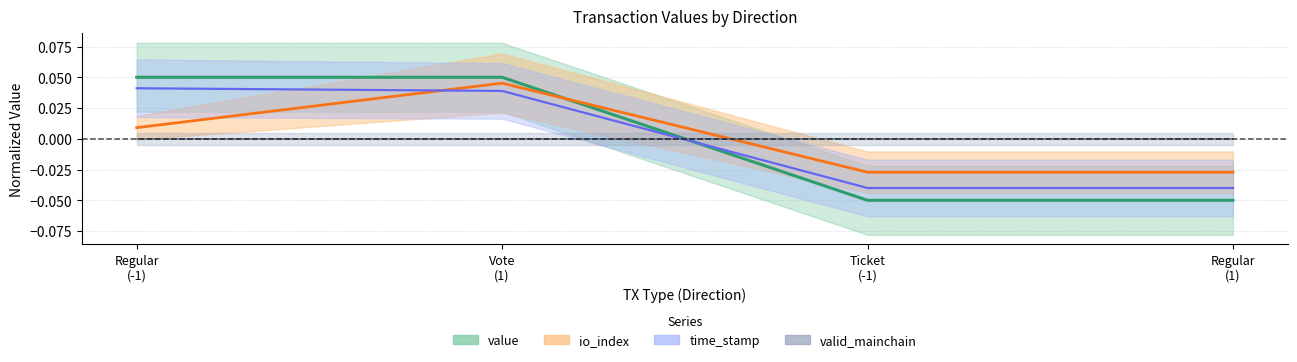

What is the label of the 2nd point from the right?

Ticket (-1)